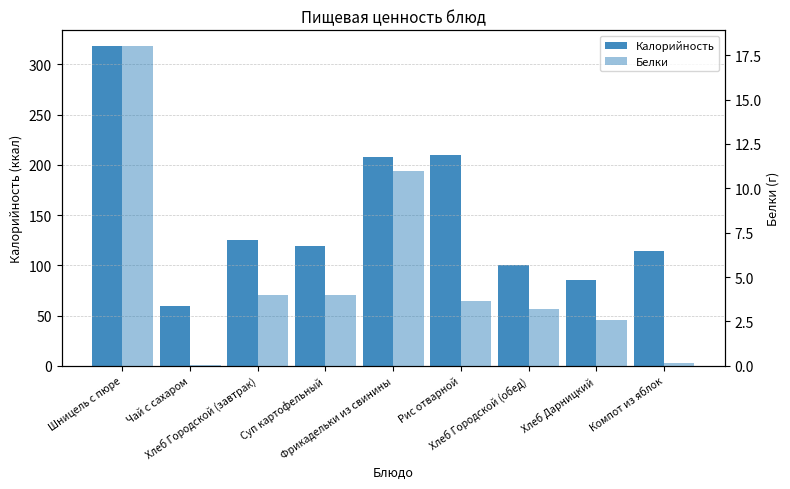

What are all the series names shown in the legend?

Калорийность, Белки